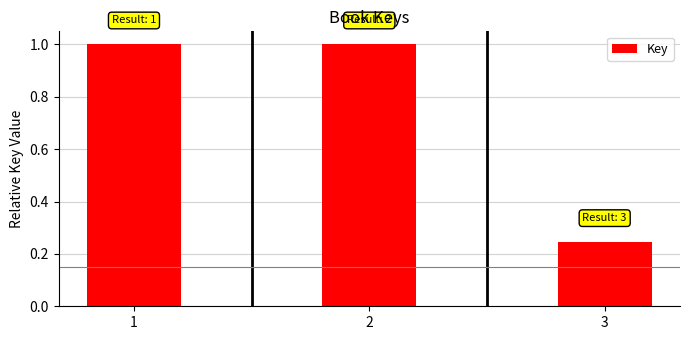

The value at 3 is 0.1. True or false?

False